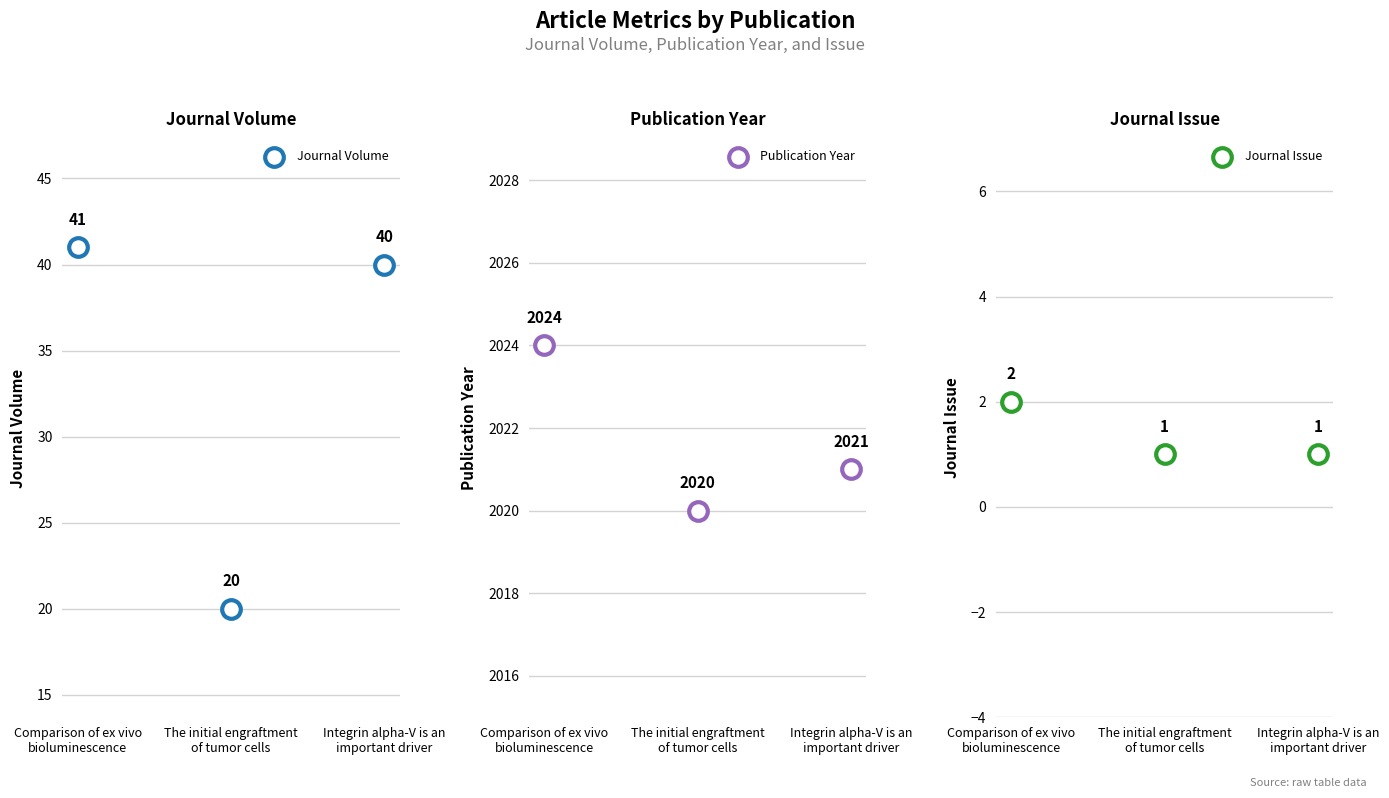

Which series has the largest total across all categories?

Publication Year